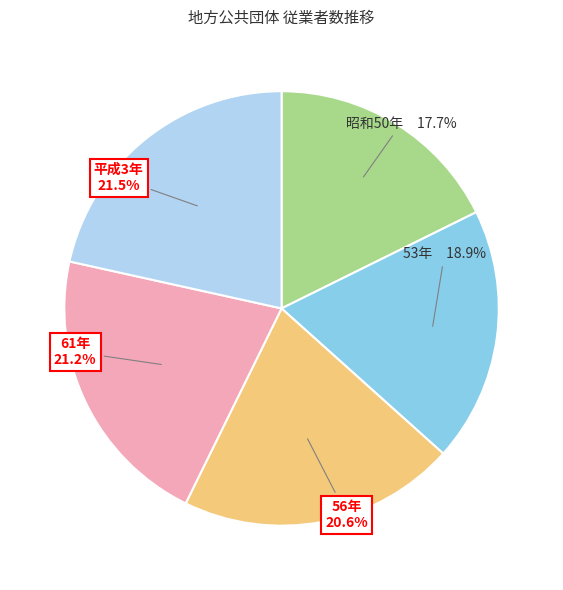

True or false: 53年 accounts for 19% of the total.

True